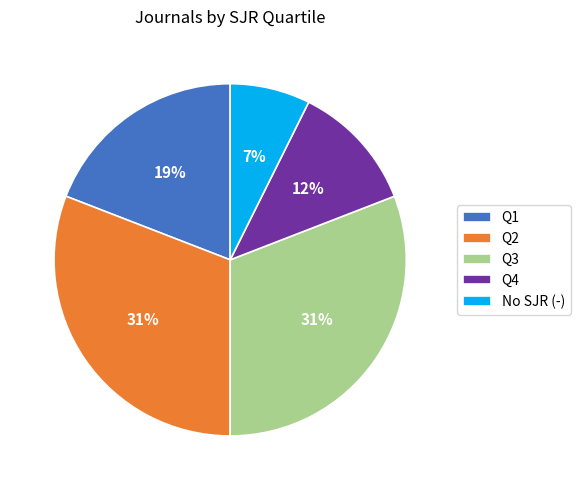

The Q1 slice represents 1% of the pie. True or false?

False